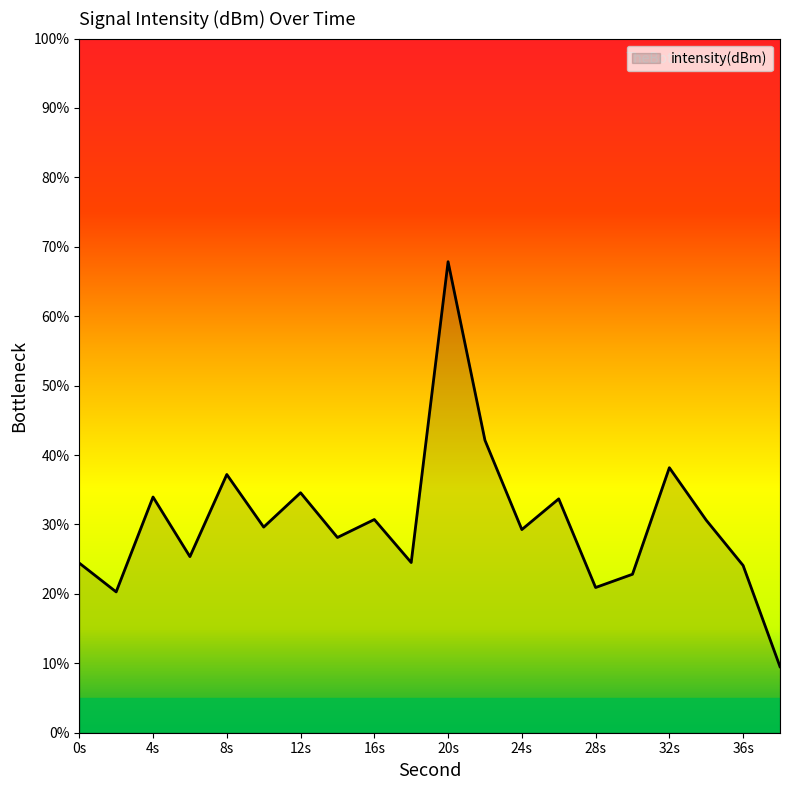

What is the greatest value displayed?

67.9